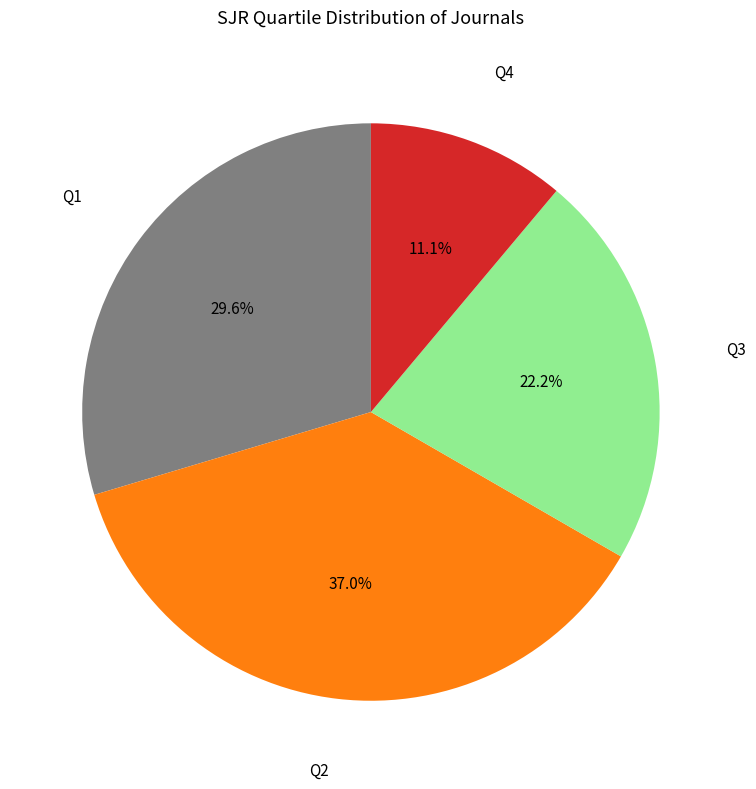

How many segments does this pie chart have?

4